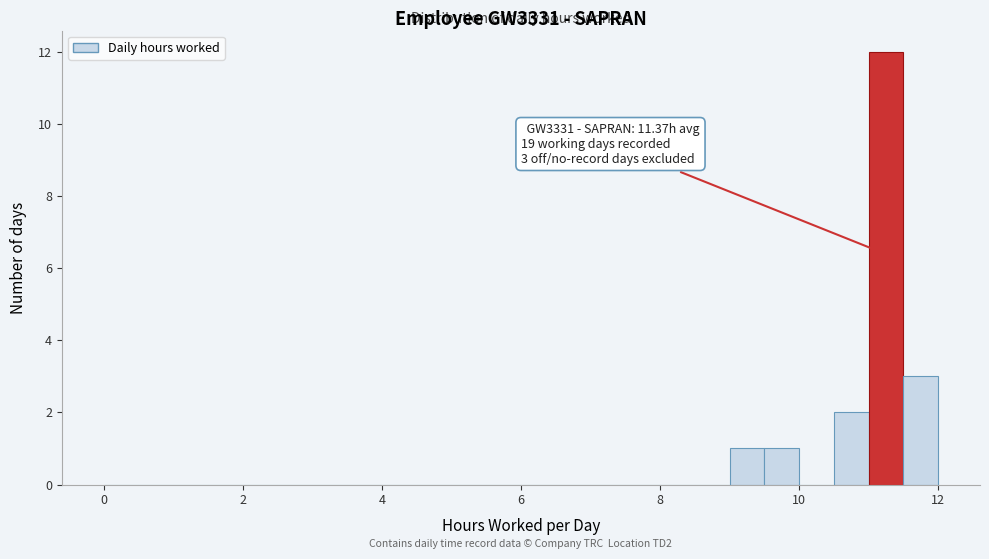

Around what value on the x-axis is the tallest bar? Give the approximate position of its centre, as read against the axis.

11.2